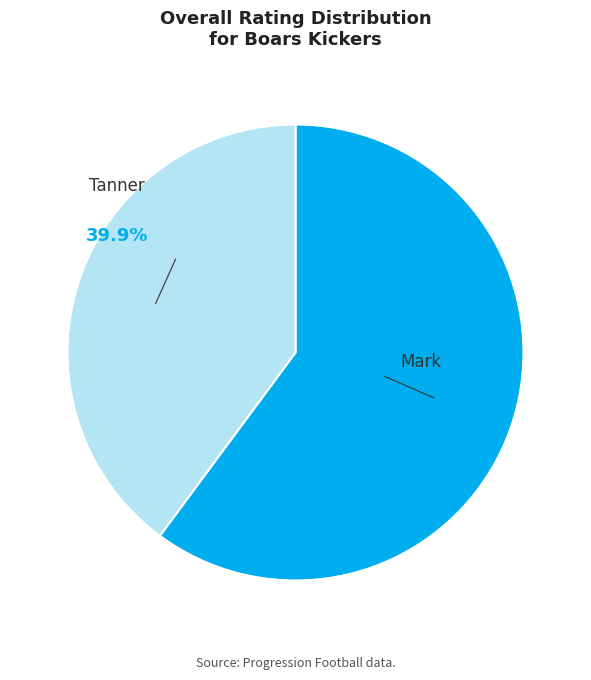

How many slices are in this pie chart?

2